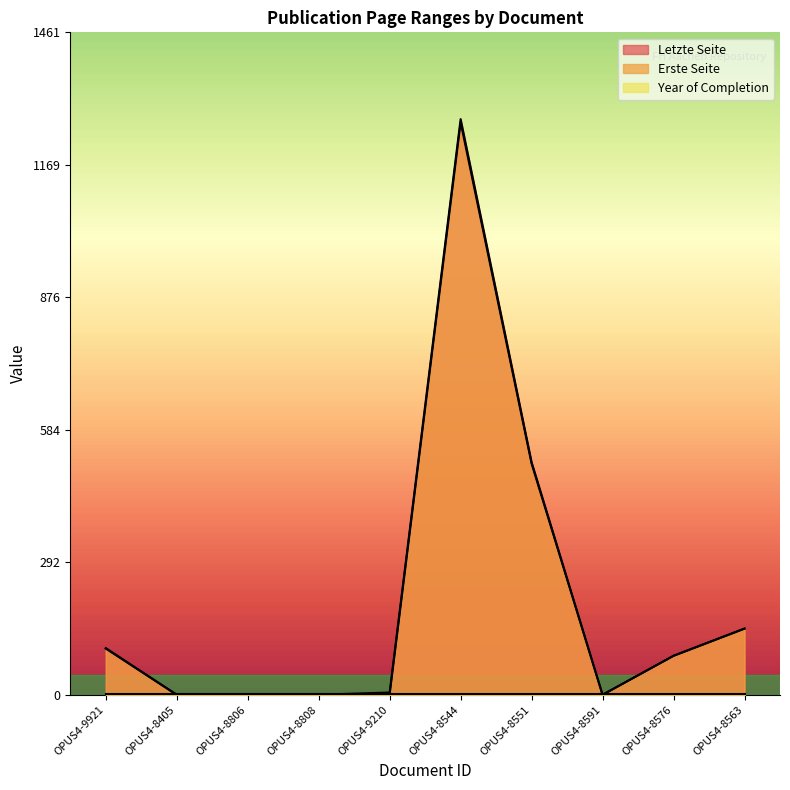

How many values in Letzte Seite are above zero?

6